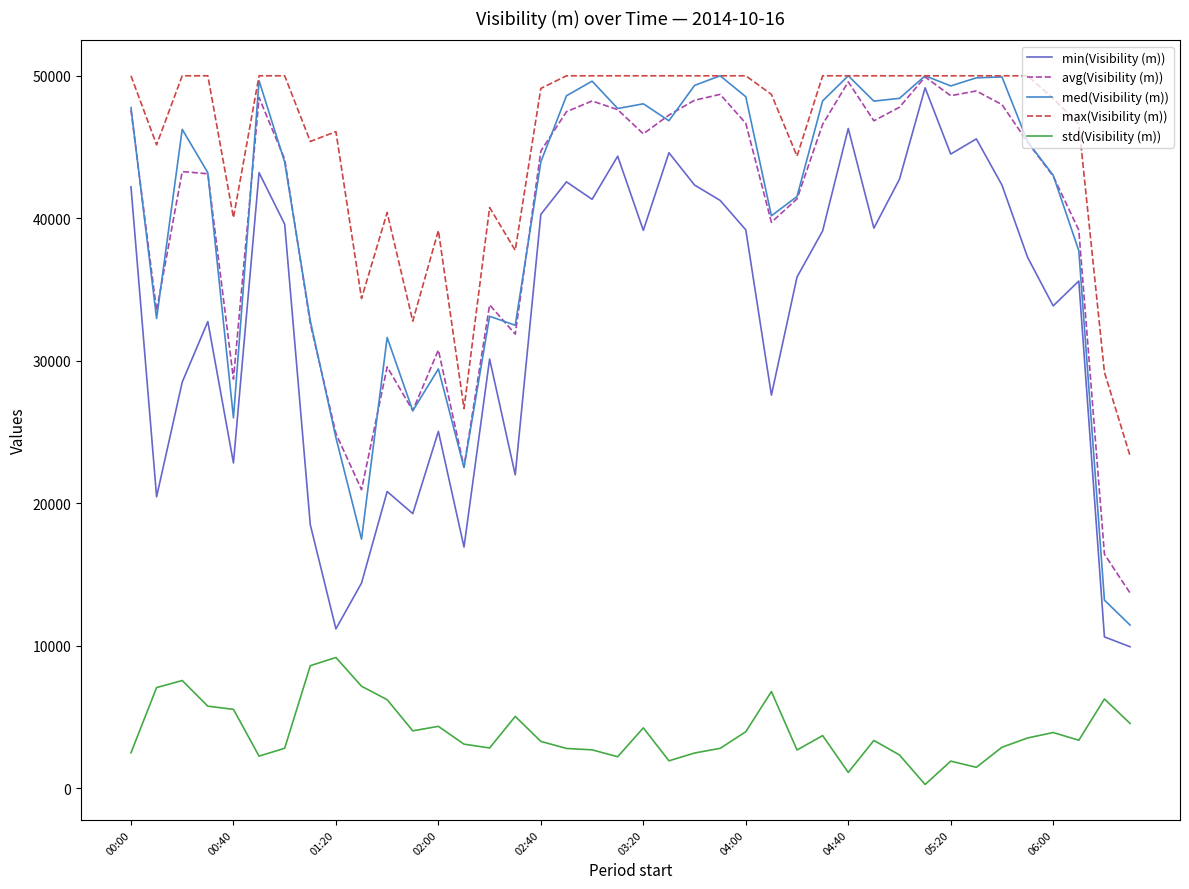

What is the greatest value displayed?

50000